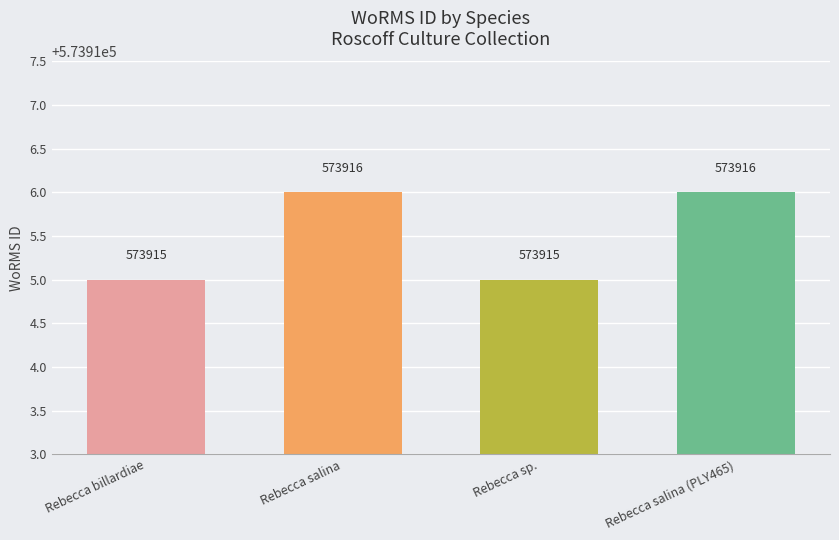

What is the smallest value displayed?

573915